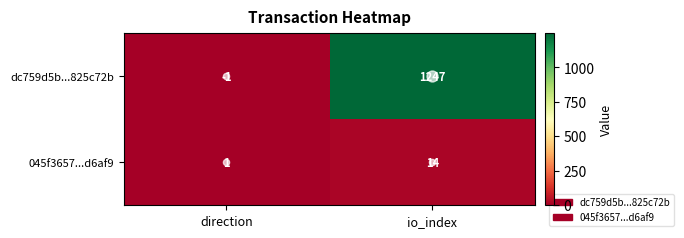

What is the greatest value displayed?

1247